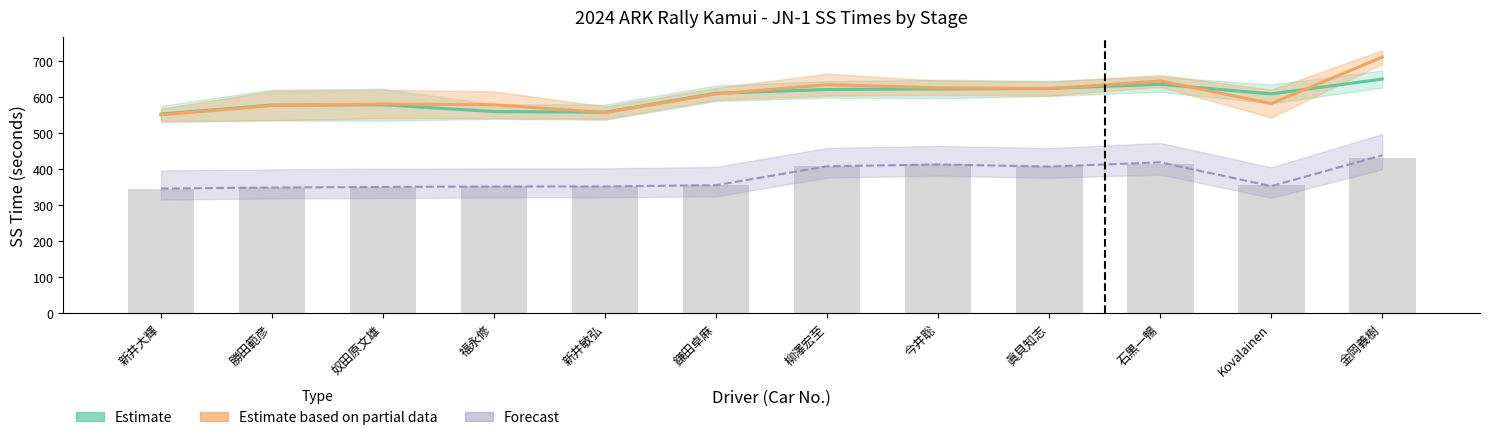

The value of Forecast at 眞貝知志 is 406.2. True or false?

True